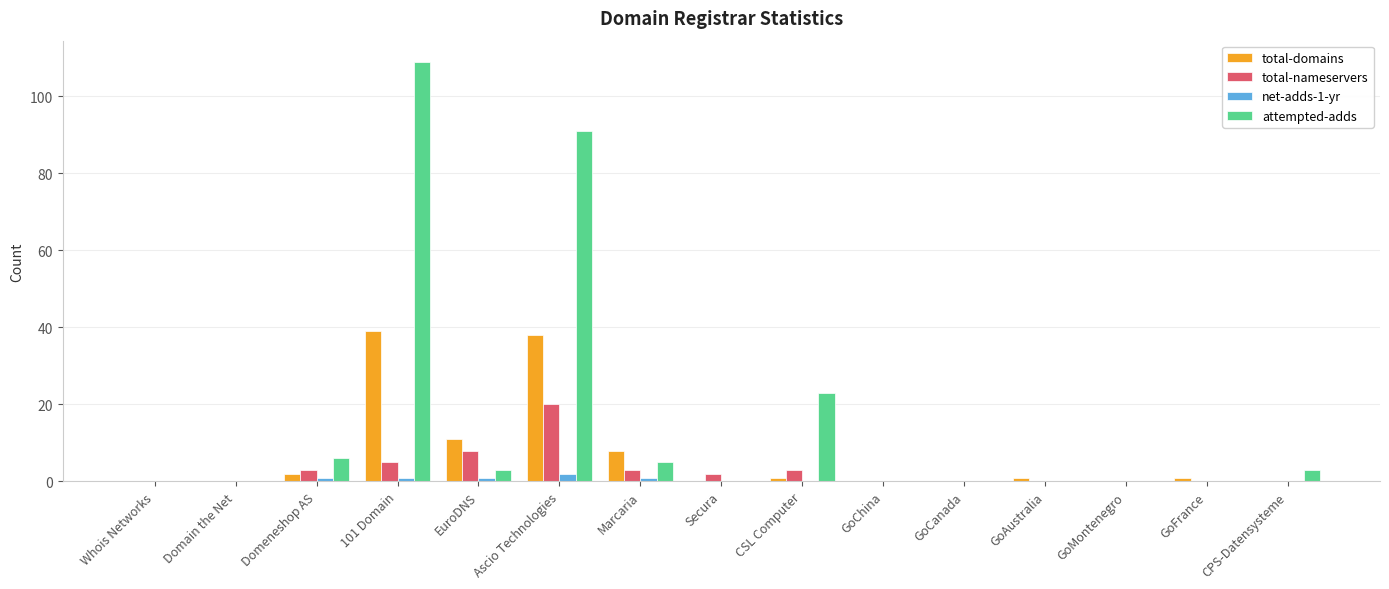

True or false: total-domains has a value of 19 at Secura.

False